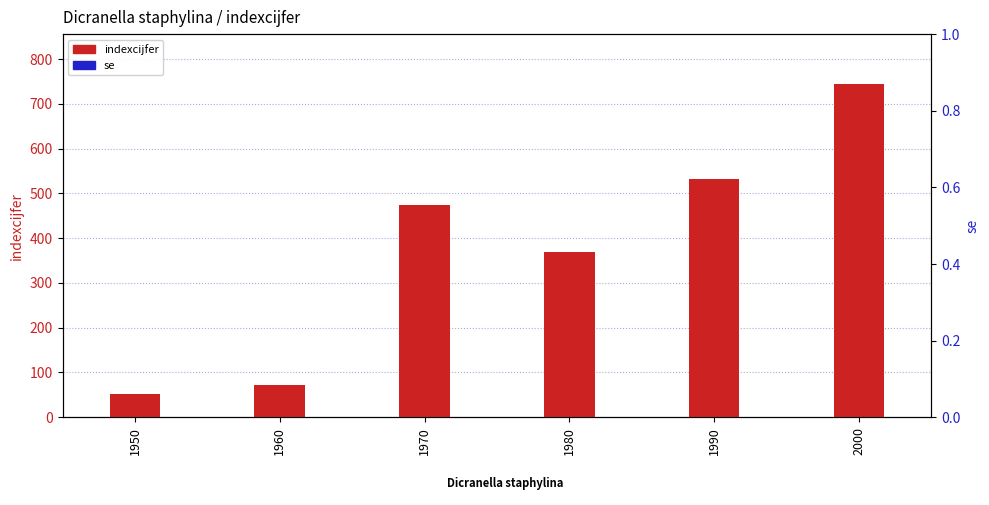

Which series changed the most between 1960 and 1990?

indexcijfer